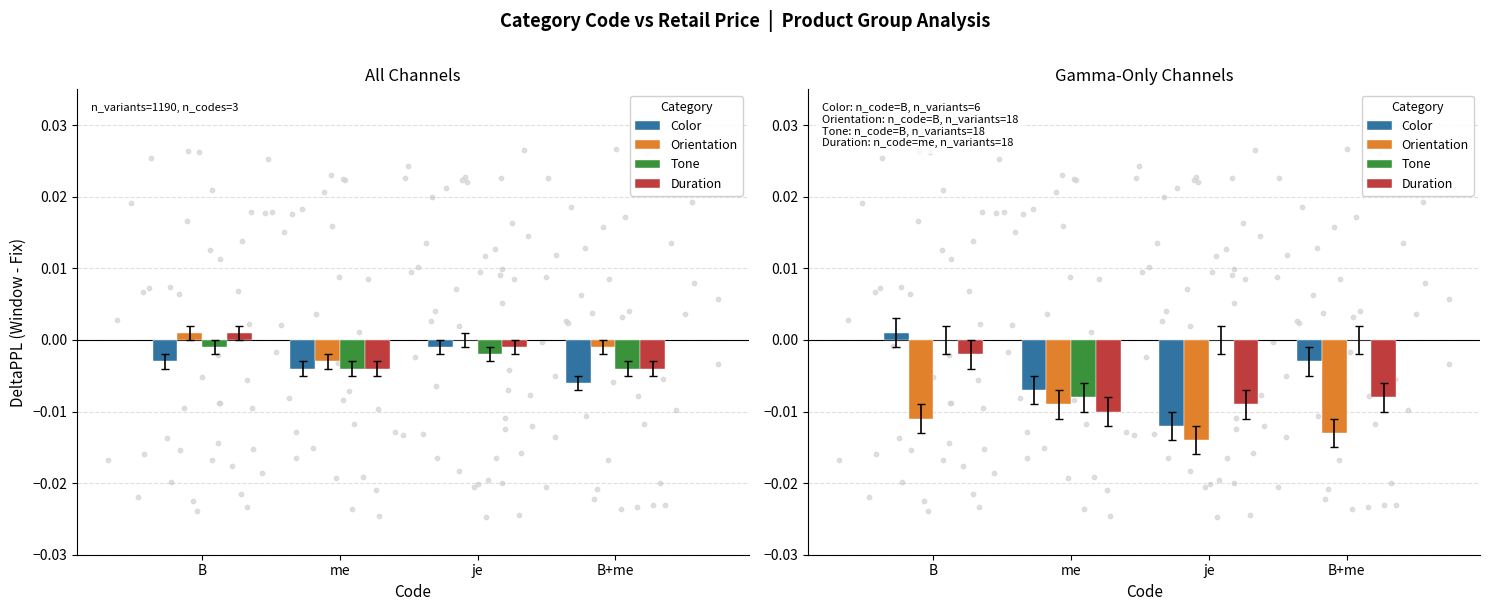

Is the value of Orientation at B+me greater than the value of Color at me?

No